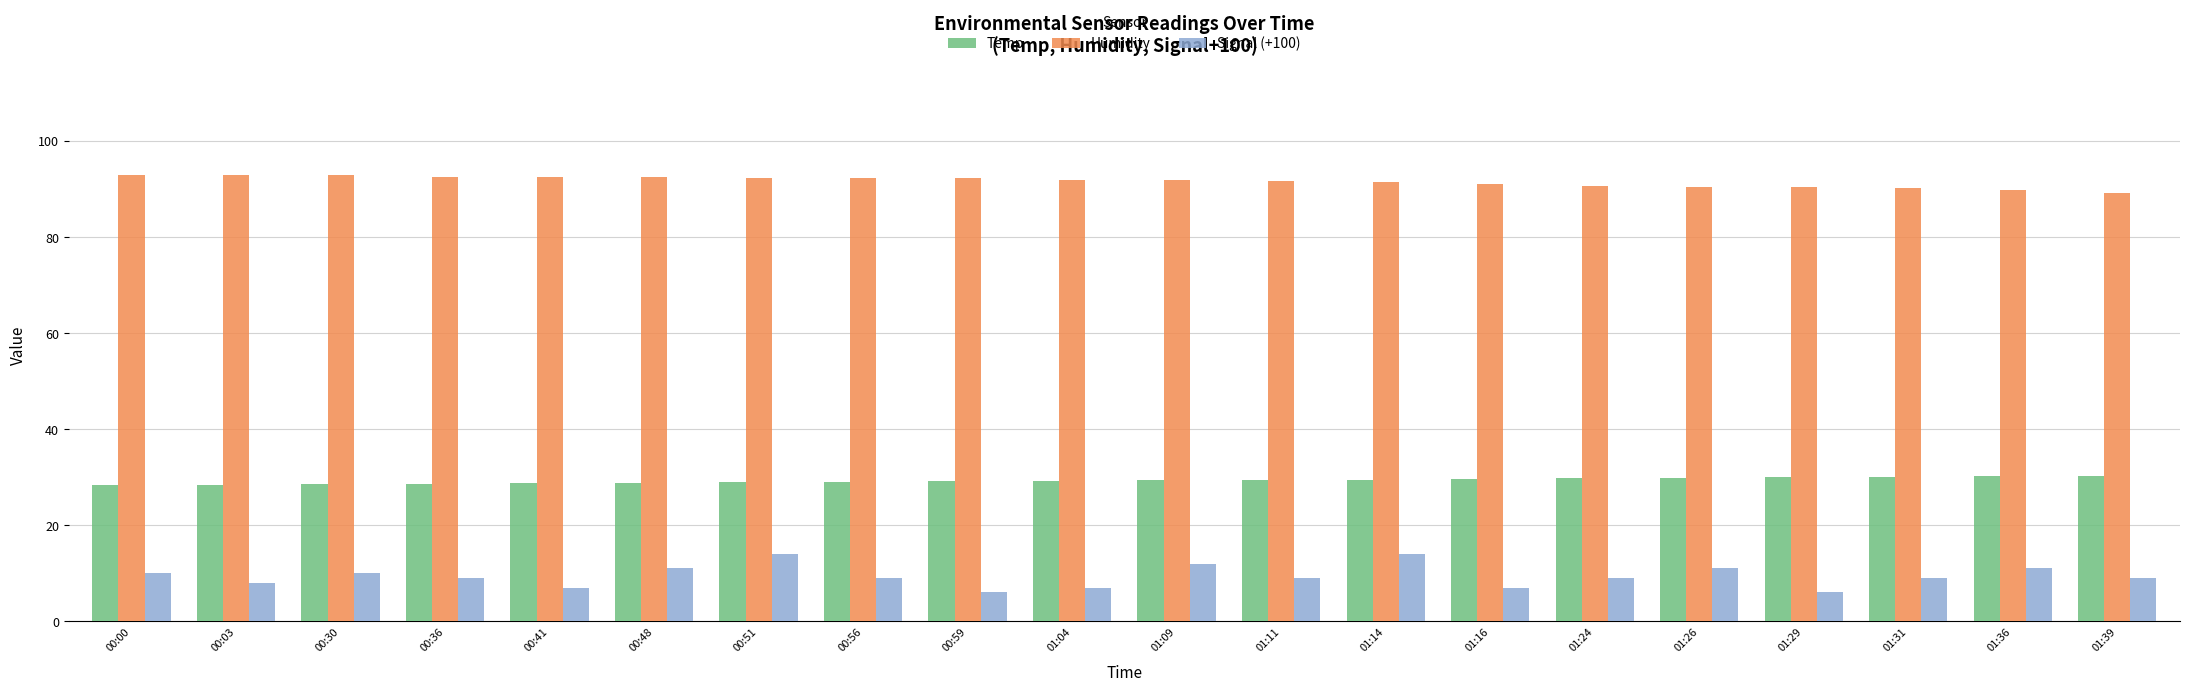

What is the difference between the highest and lowest values at 01:29?

84.3